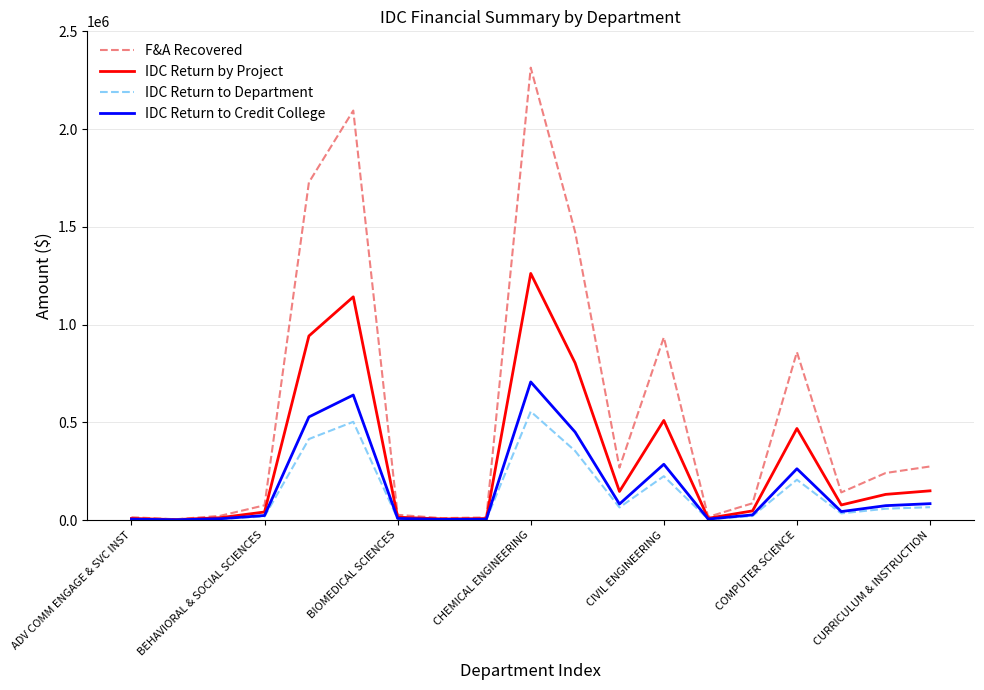

Which series has the widest spread of values?

F&A Recovered